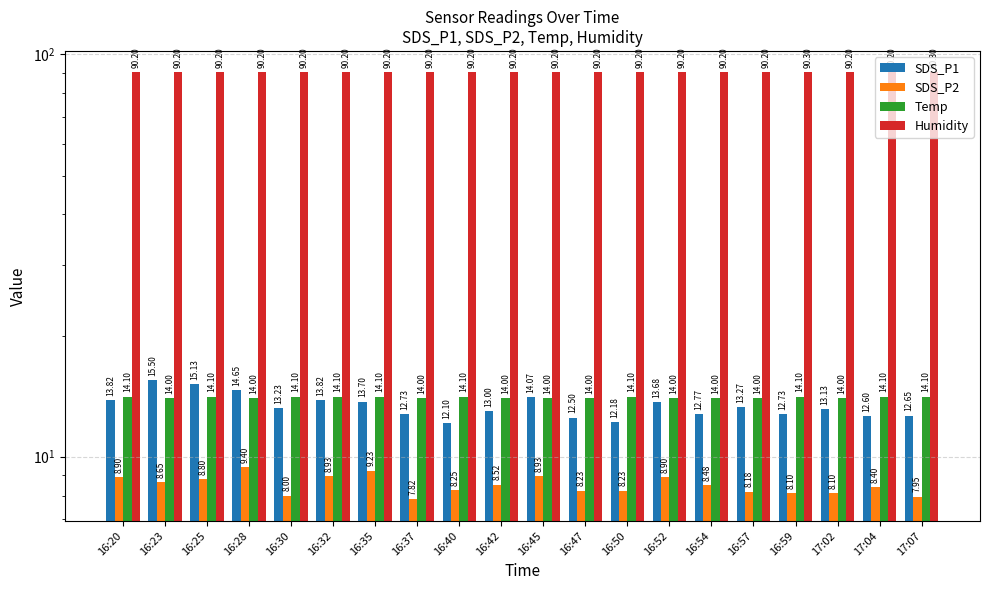

Does the chart contain any negative values?

No